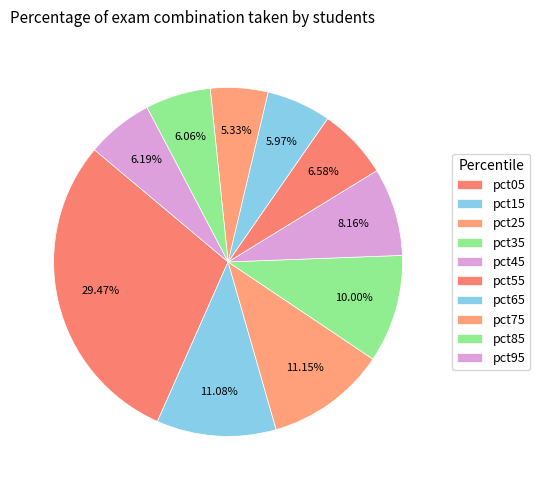

How many slices are in this pie chart?

10